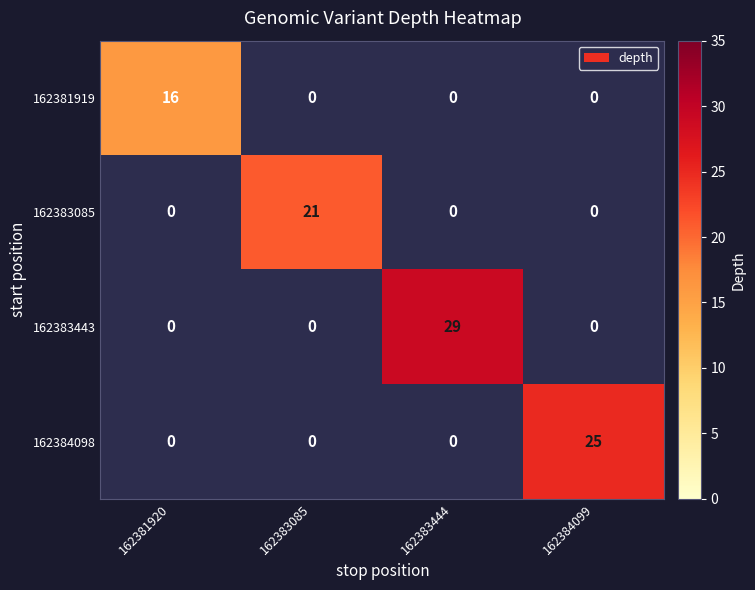

How many values in 162383443 are above zero?

1